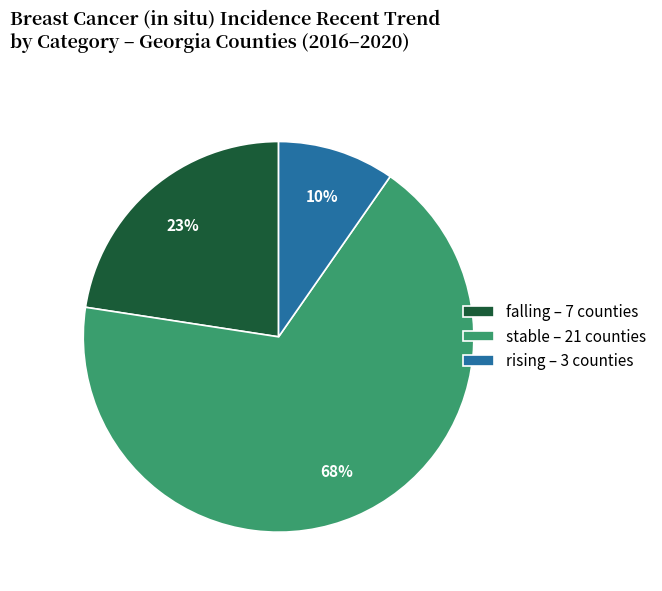

Is the sum of stable – 21 counties and rising – 3 counties greater than half?

Yes